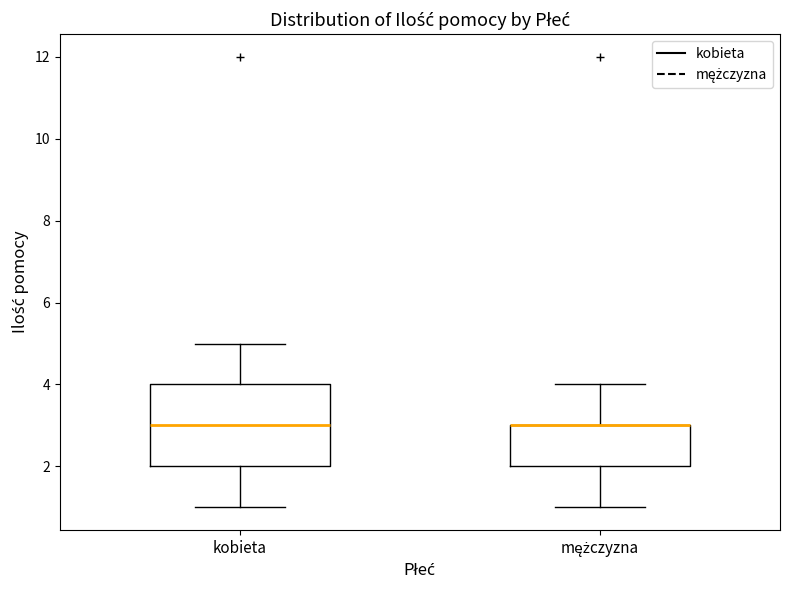

Reading left to right, read every box against the y-axis: the position of its median line, the range the box covers, and the ends of its whiskers. The values are not printed on the chart, so give them approximately, as read against the axis.

kobieta: median 3, box 2 to 4, whiskers 1 to 5
mężczyzna: median 3 (drawn on the box's upper edge), box 2 to 3, whiskers 1 to 4